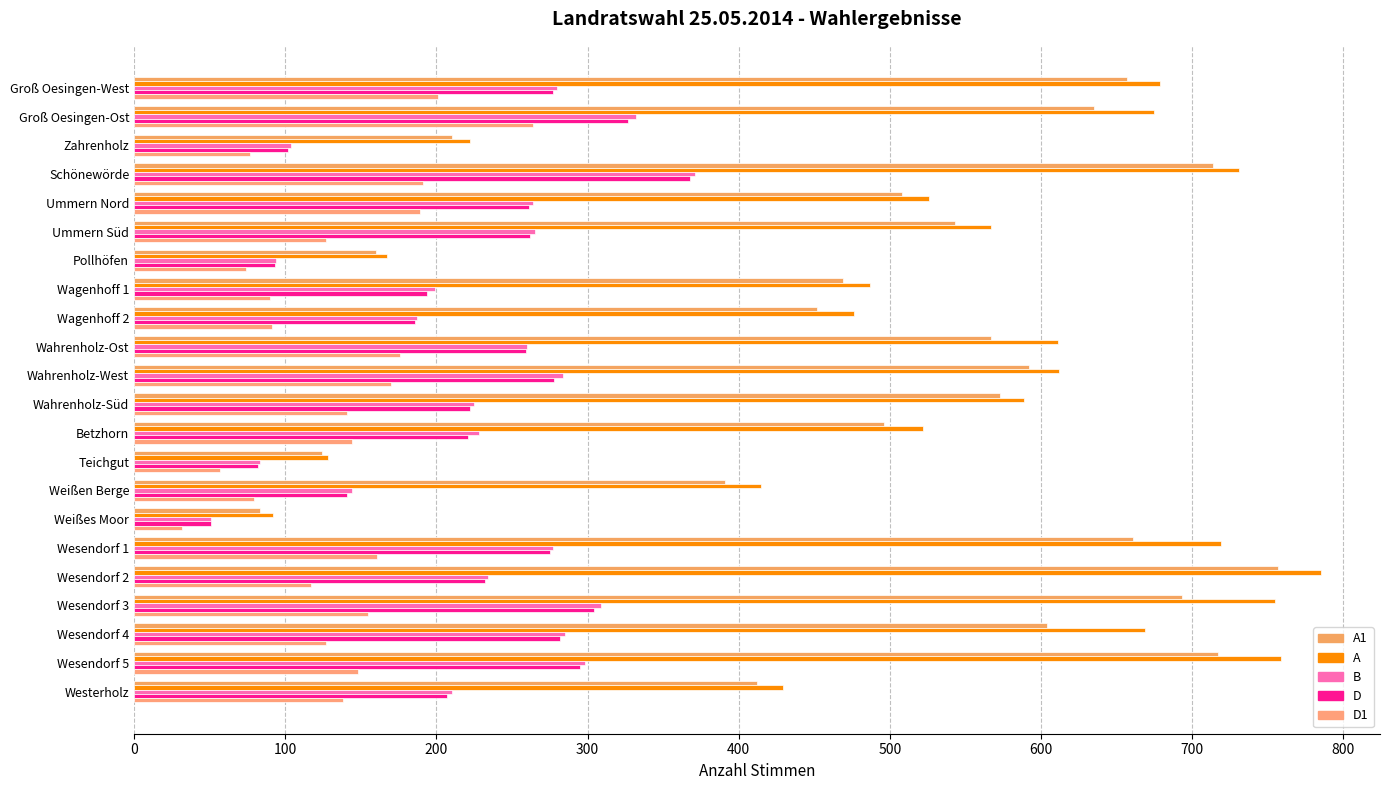

At which category is the sum across all series the highest?

Schönewörde